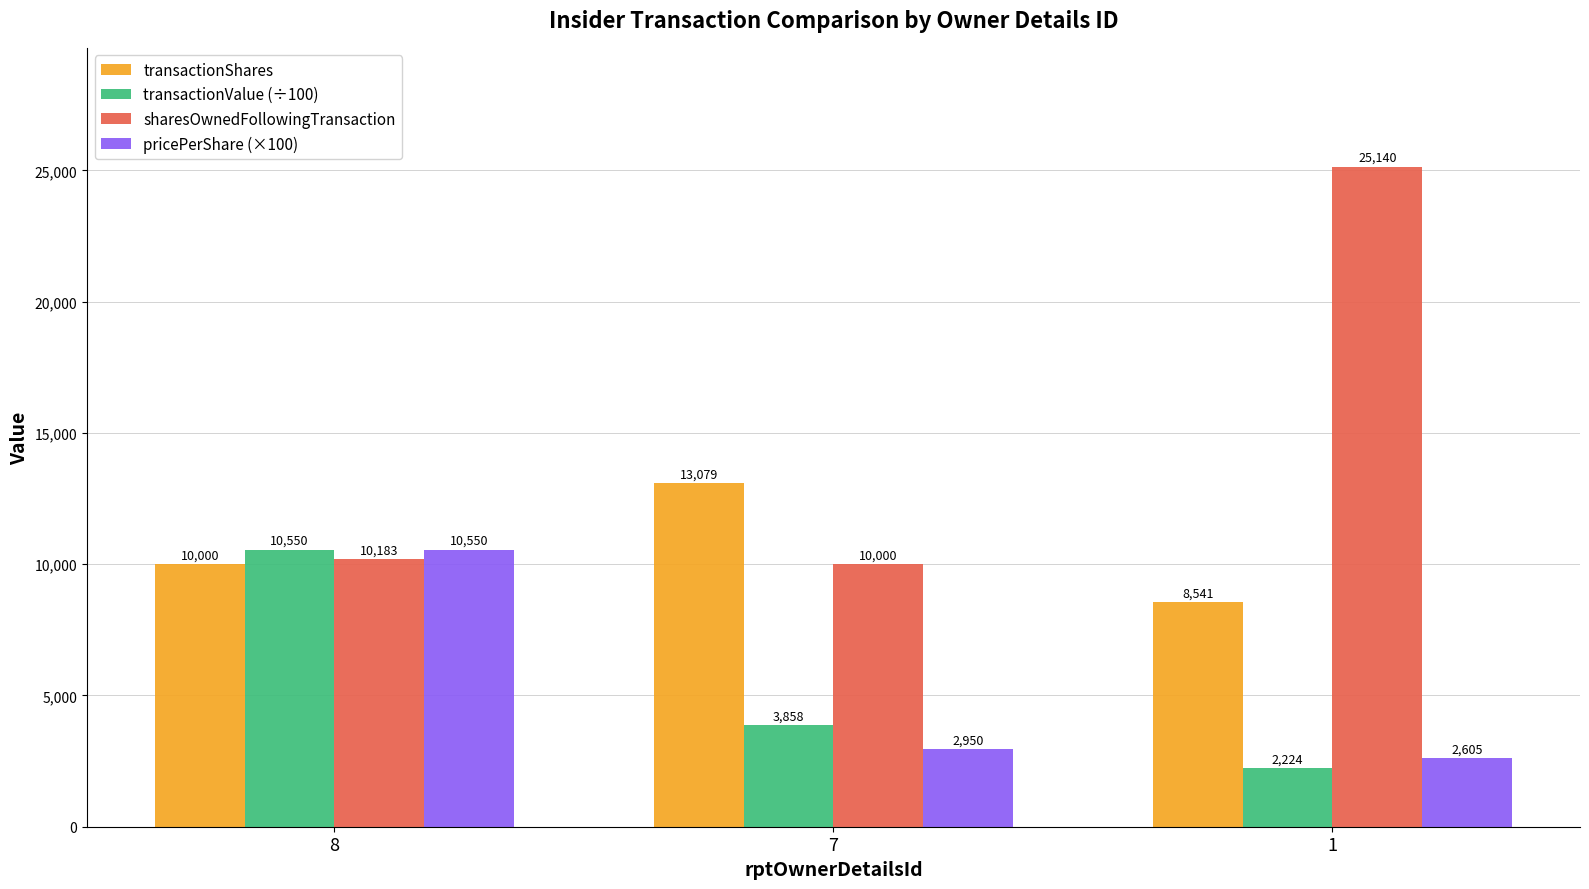

What are all the series names shown in the legend?

transactionShares, transactionValue (÷100), sharesOwnedFollowingTransaction, pricePerShare (×100)